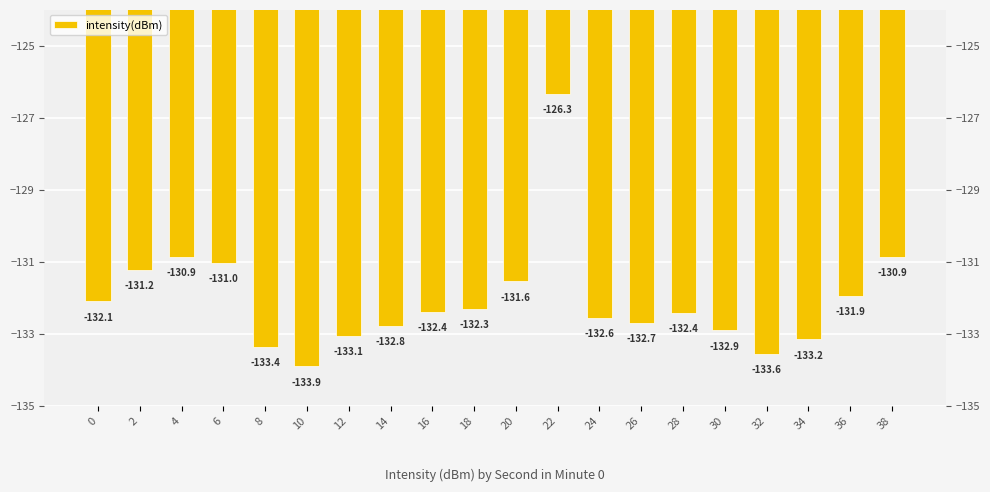

What is the value of the 18th bar from the left?

-133.2